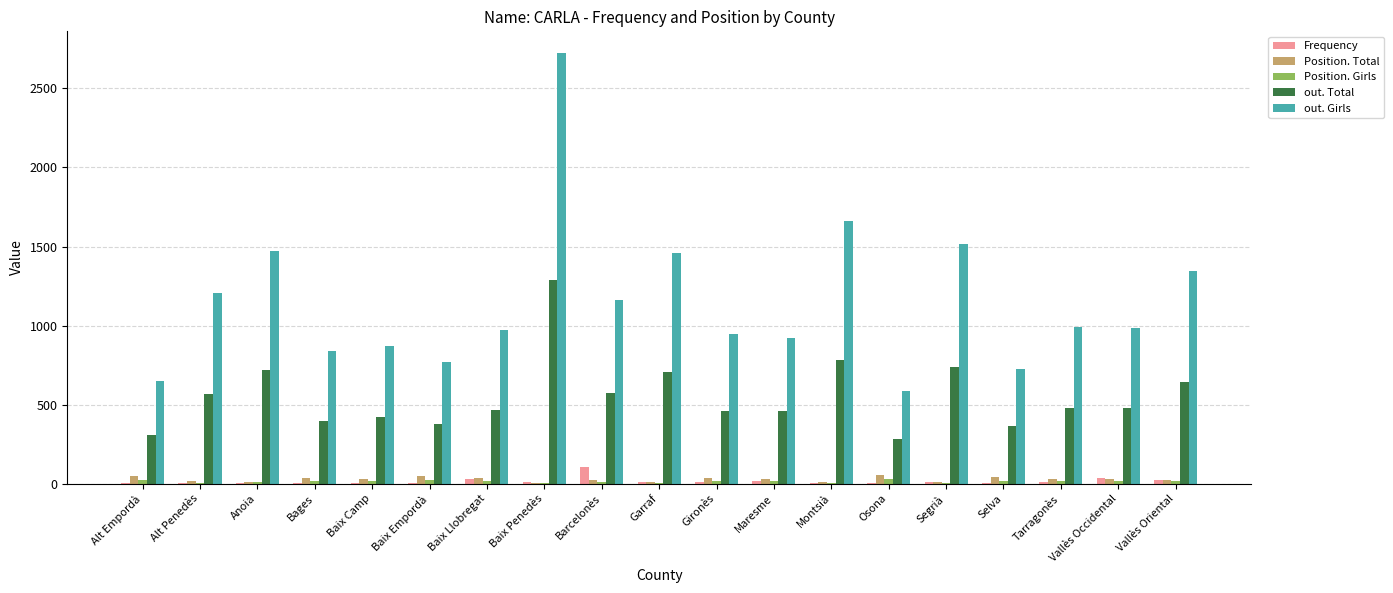

The value of Position. Total at Alt Penedès is 17. True or false?

True